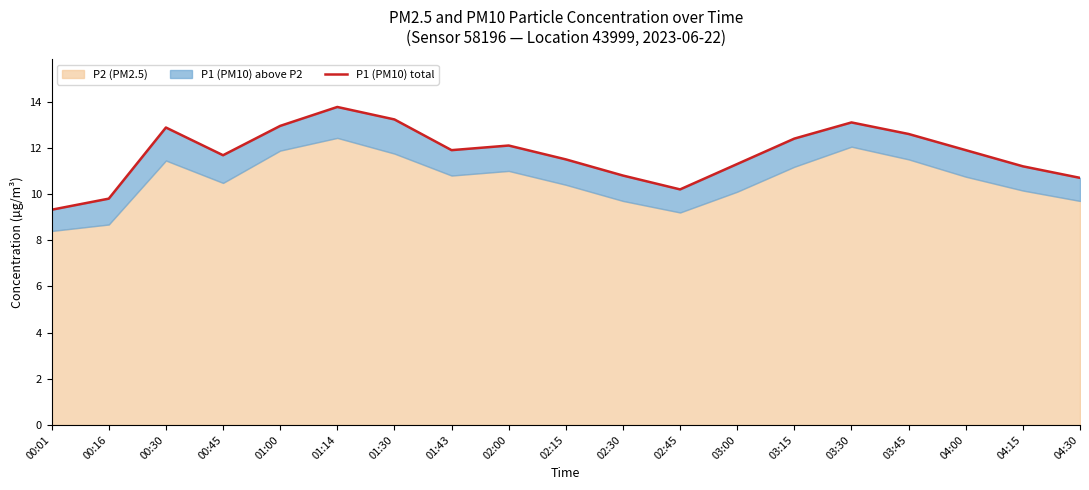

How many data points does each series have?

19